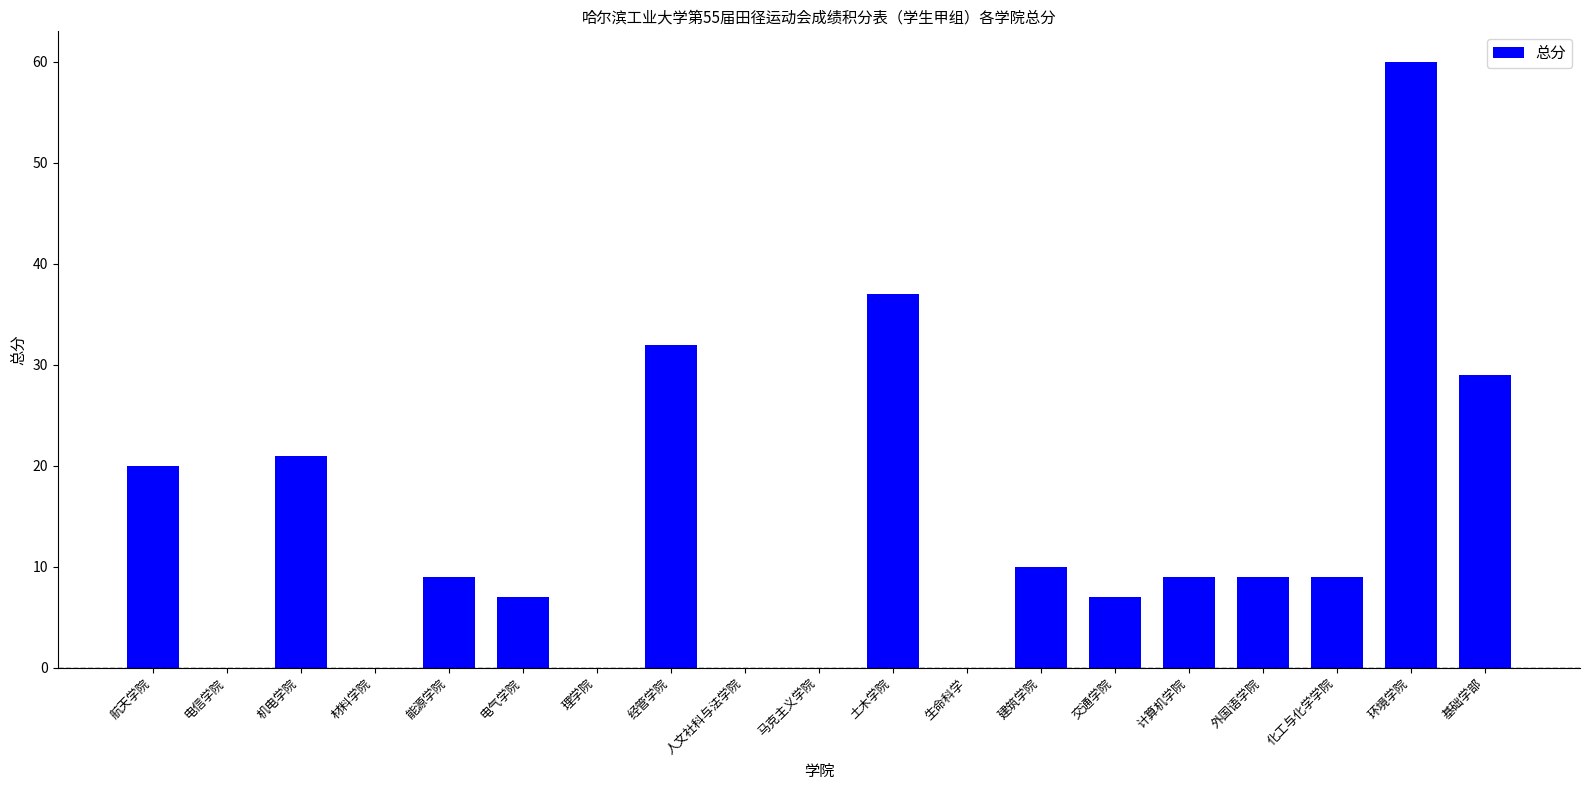

What is the approximate value at 能源学院?

9